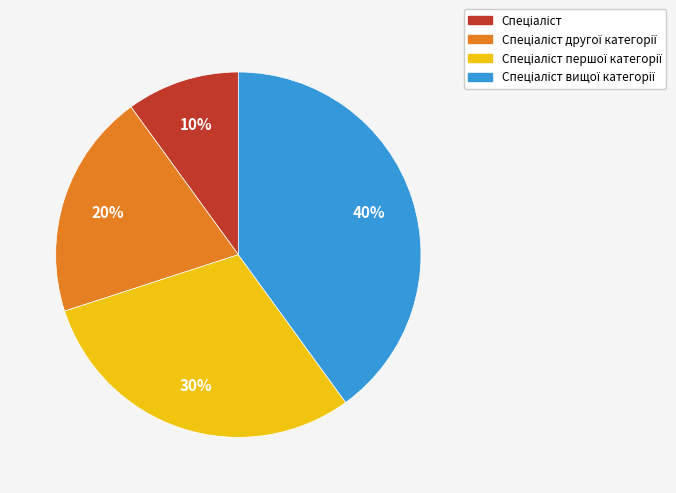

To the nearest percent, what is the difference between the largest and smallest slice percentages?

30%